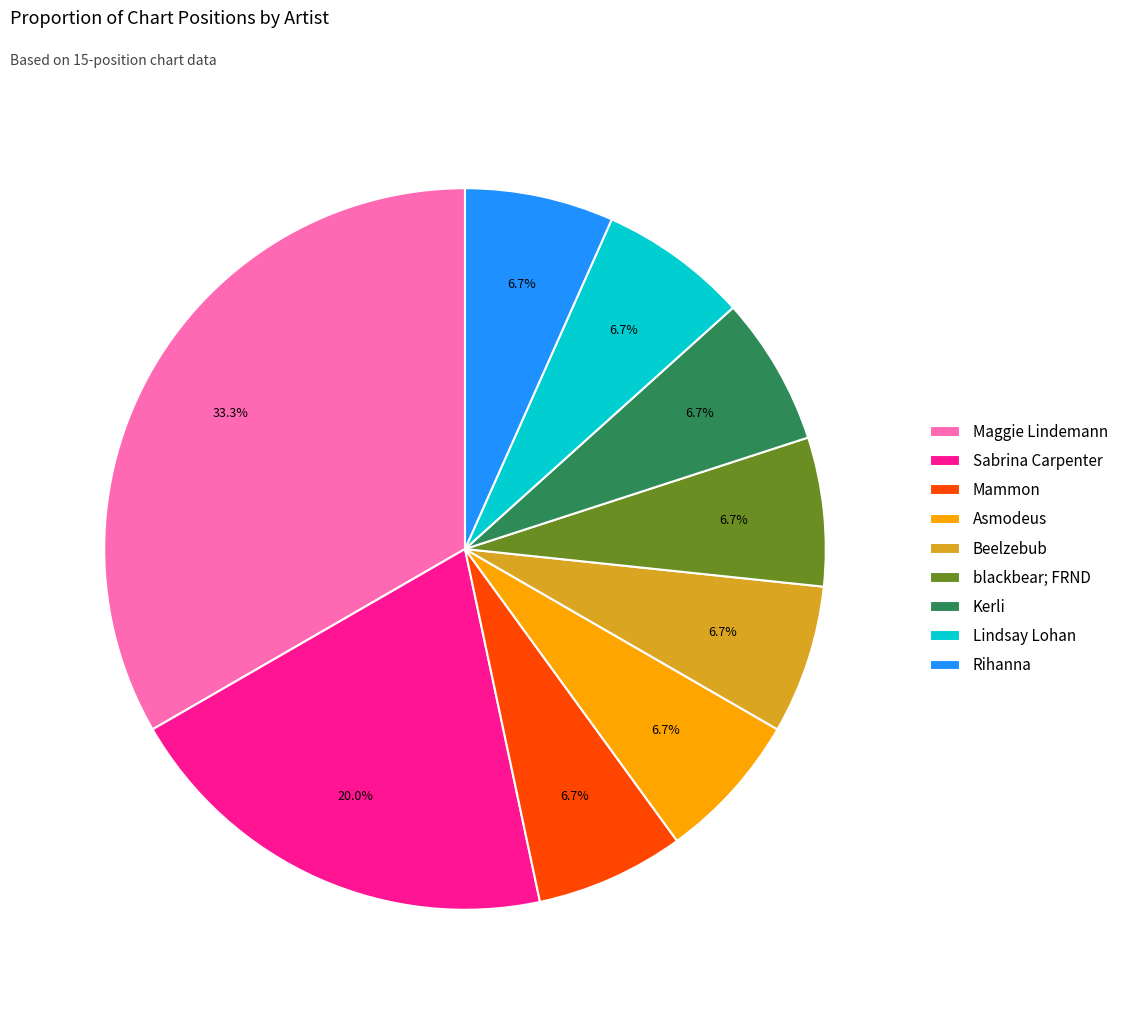

To the nearest percent, what is the difference between the largest and smallest slice percentages?

27%